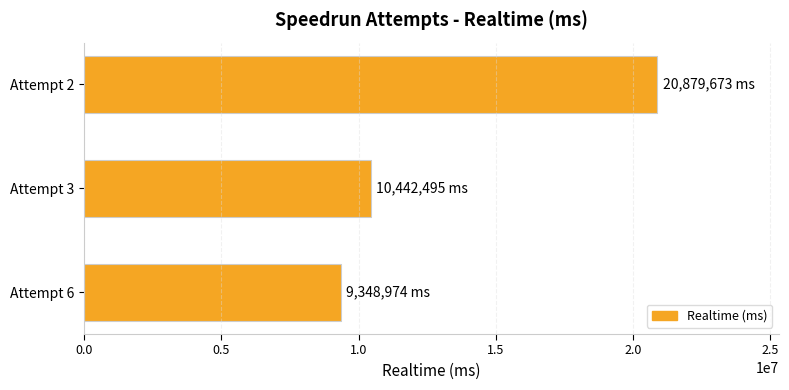

What is the sum of all values?

40671142